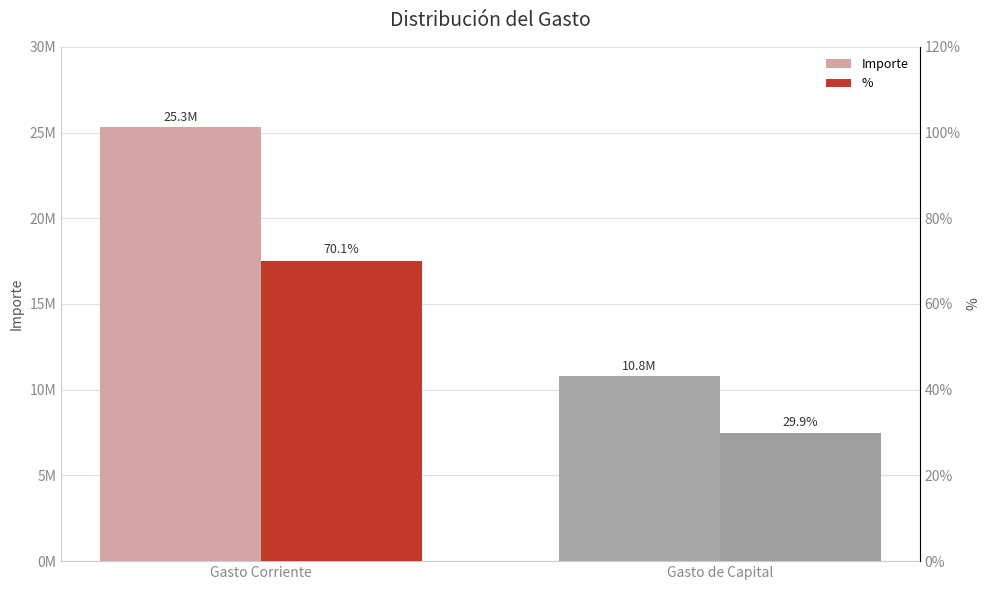

Which series has the largest total across all categories?

Importe